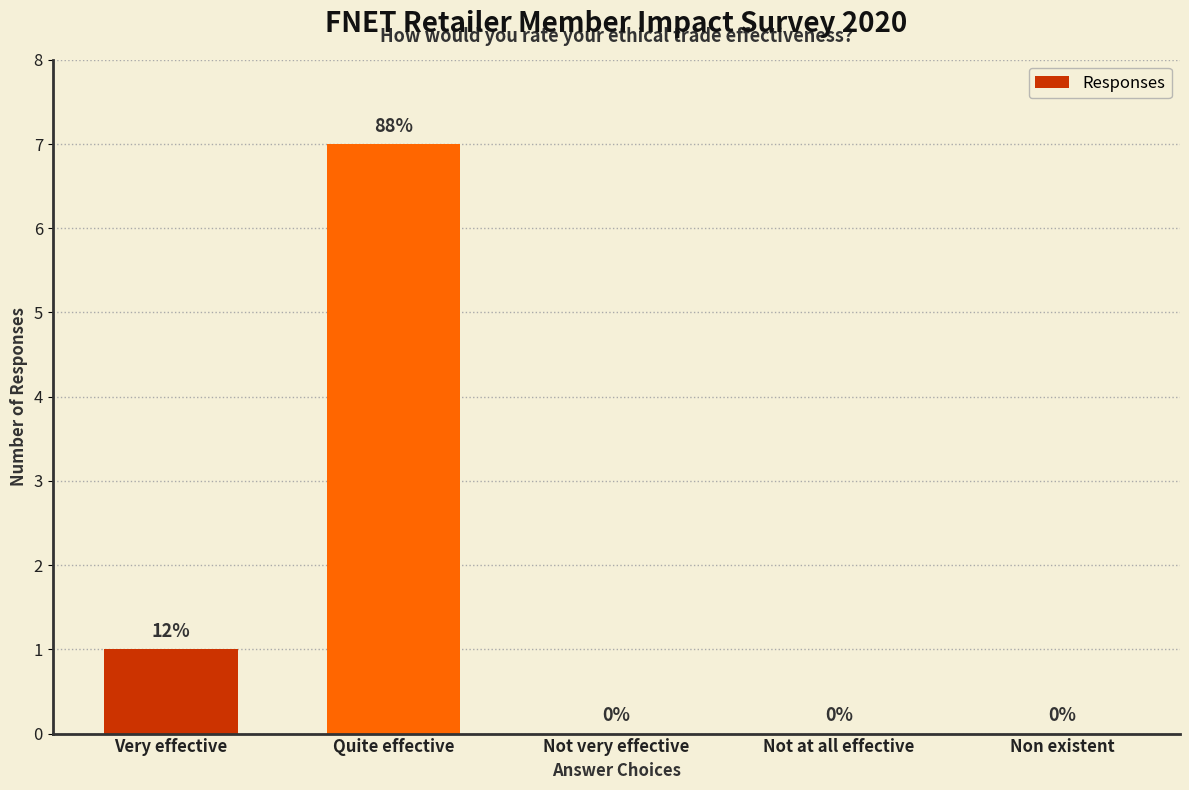

Which label corresponds to the largest value in the chart?

Quite effective